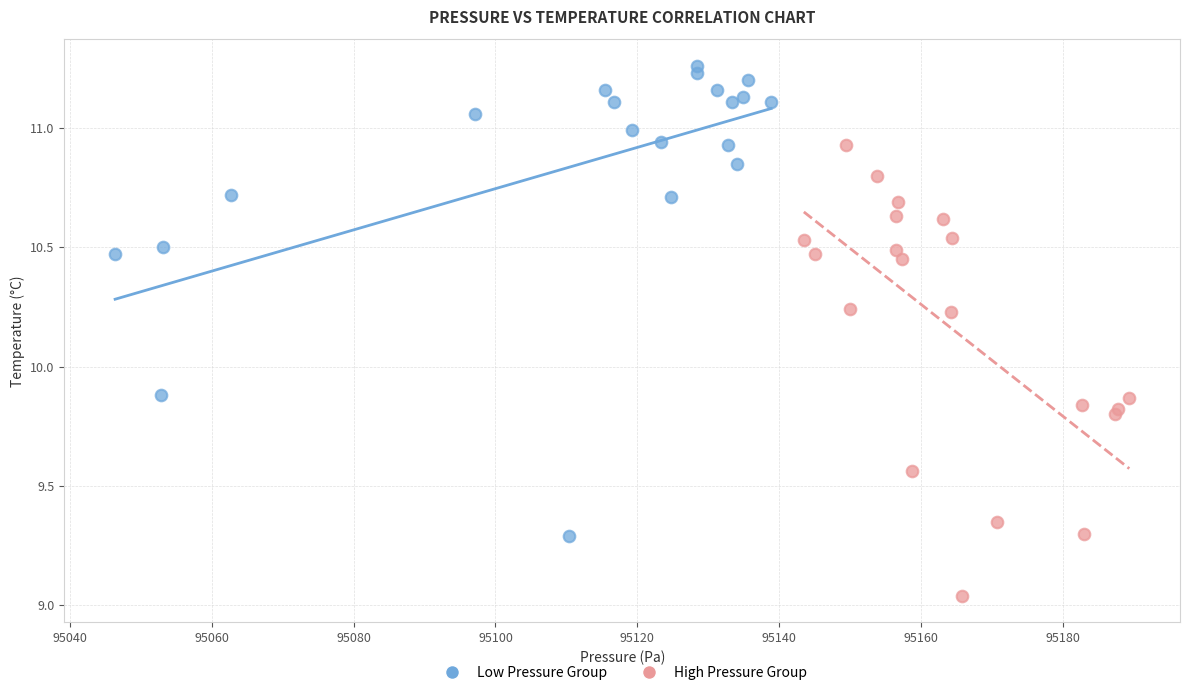

Which series has the largest Y range (max minus min)?

Low Pressure Group